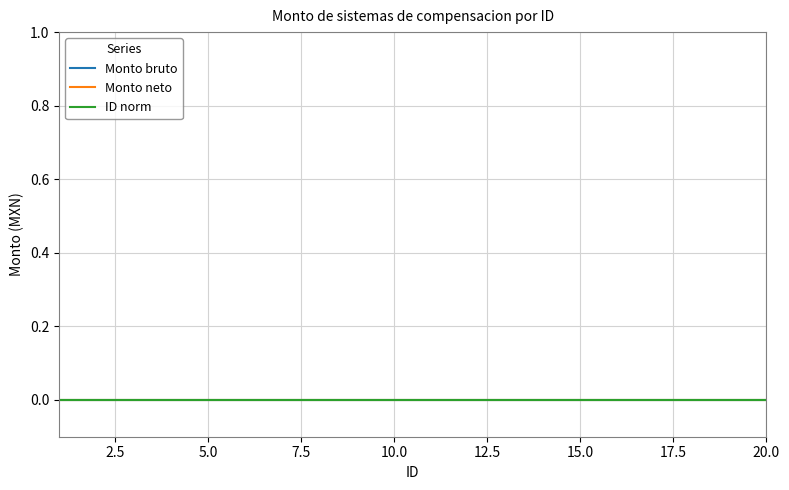

Rank the series by their maximum value, from lowest to highest.

Monto bruto, Monto neto, ID